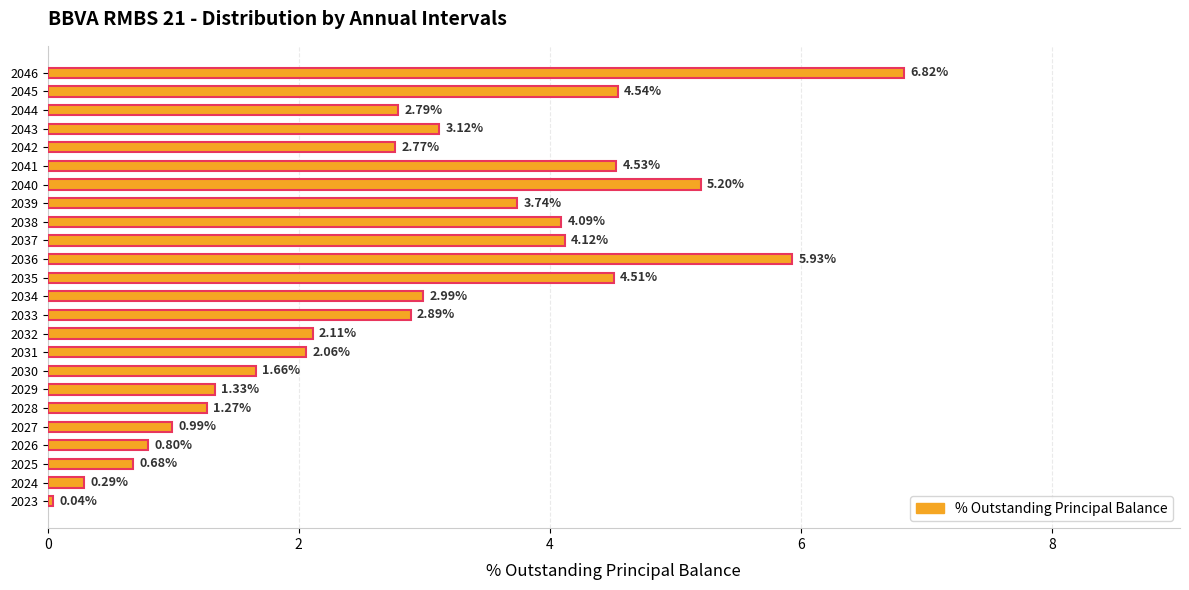

What is the greatest value displayed?

6.8